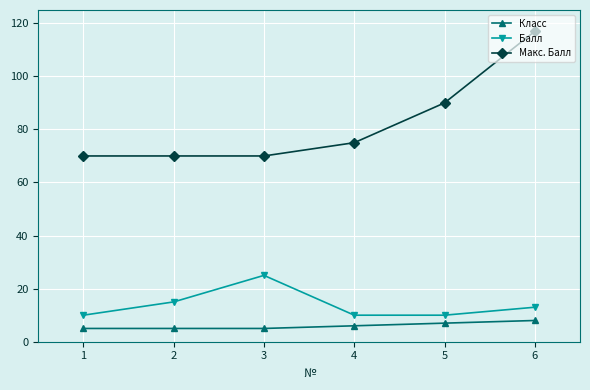

The Макс. Балл series shows 174 at 6. True or false?

False